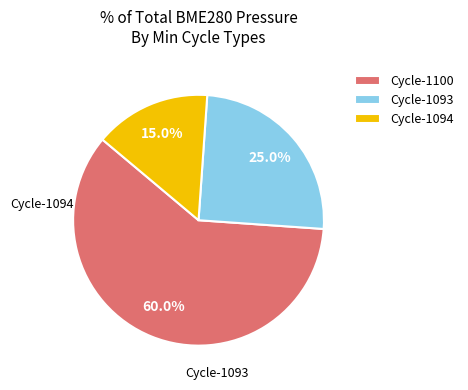

Which slice is the smallest?

Cycle-1094